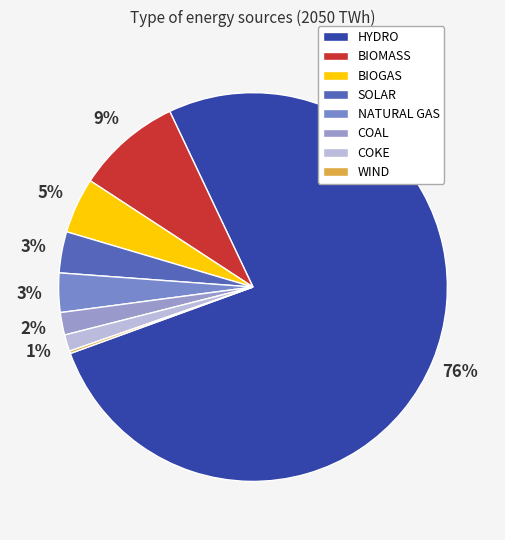

Which has a higher value, BIOMASS or WIND?

BIOMASS